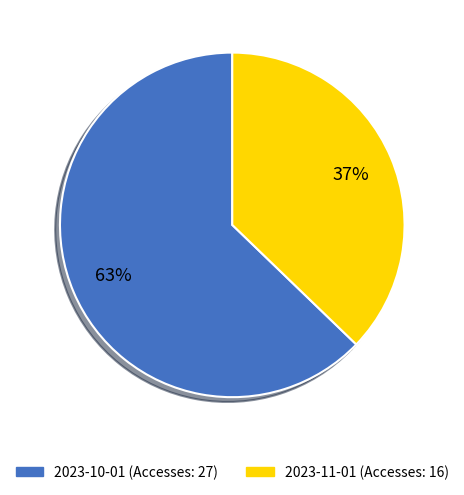

The 2023-11-01 slice represents 32% of the pie. True or false?

False